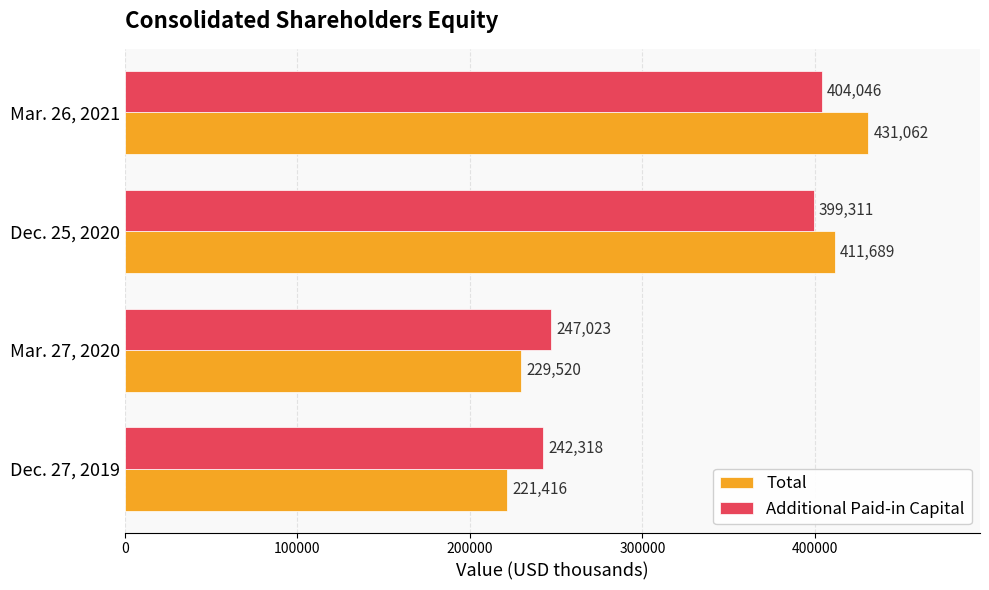

Rank the series by their average value, from highest to lowest.

Total, Additional Paid-in Capital